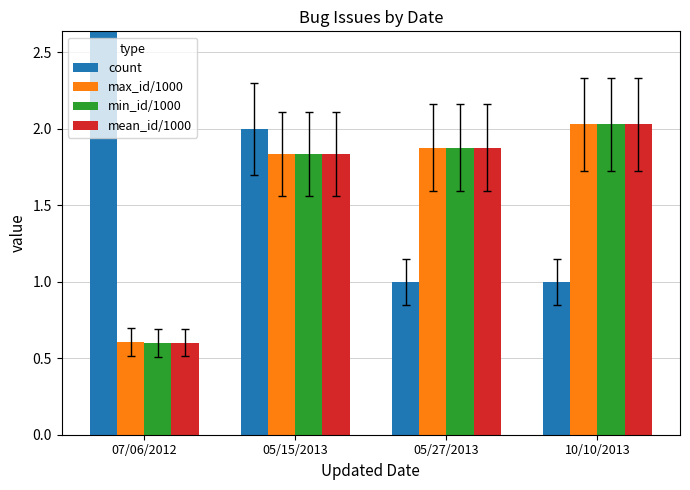

Which category has the highest value in the count series?

07/06/2012